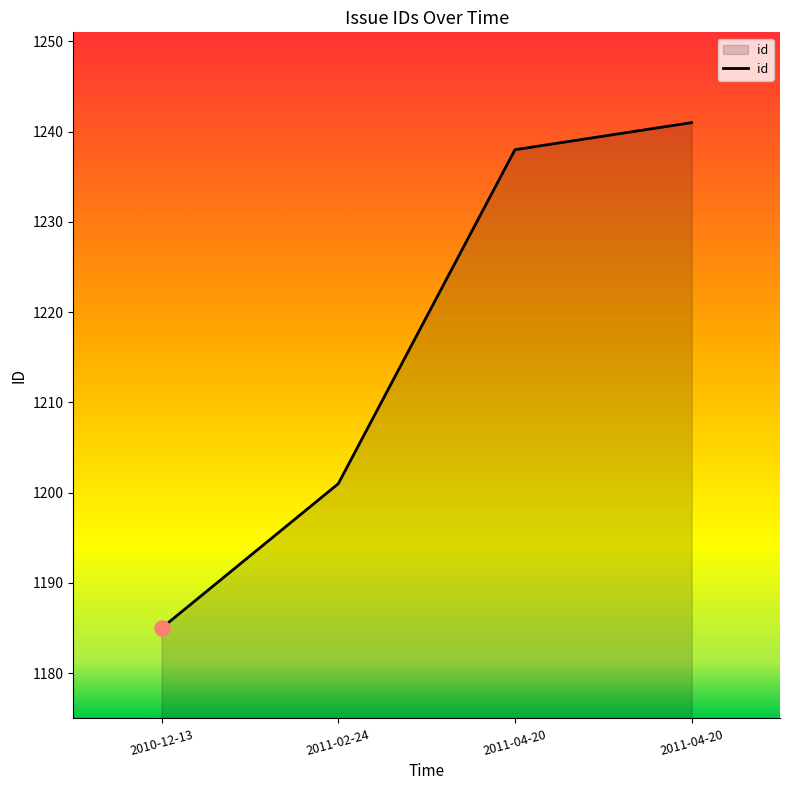

Between 2011-04-20 and 2010-12-13, which is larger?

2011-04-20